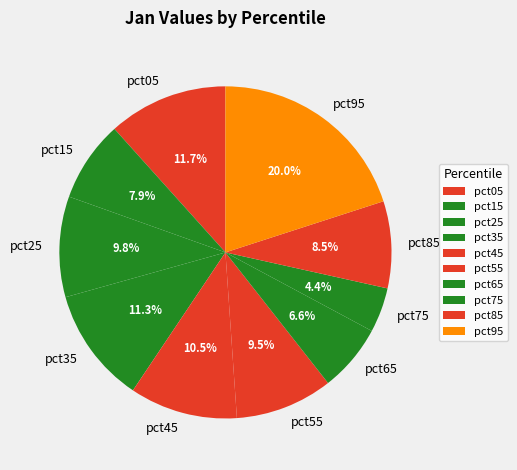

Which has a higher value, pct55 or pct85?

pct55